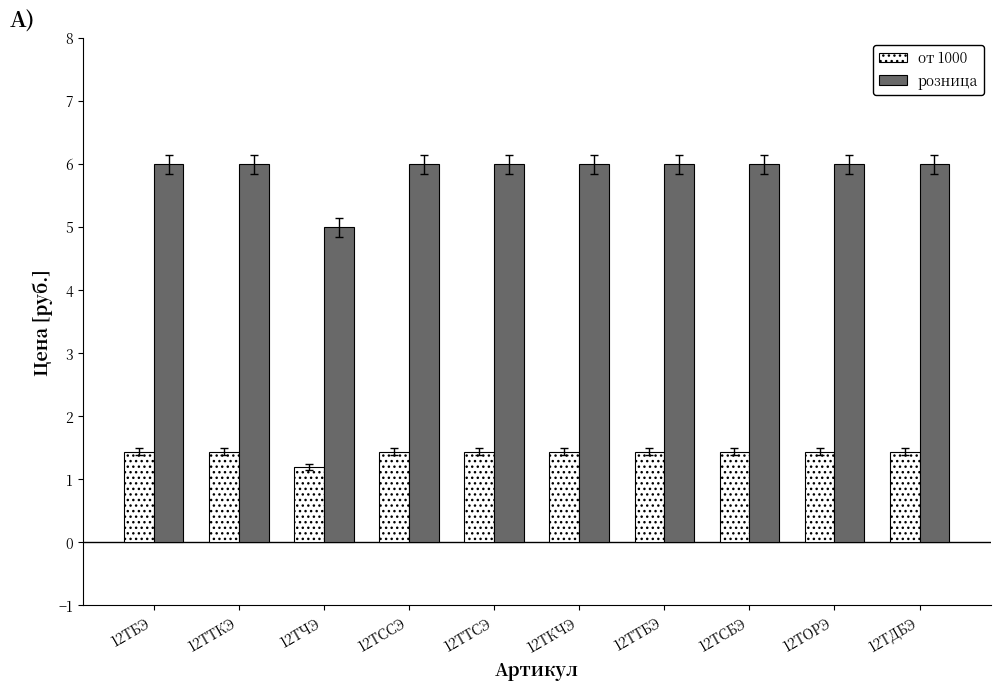

Which category has the lowest value across all series?

12ТЧЭ